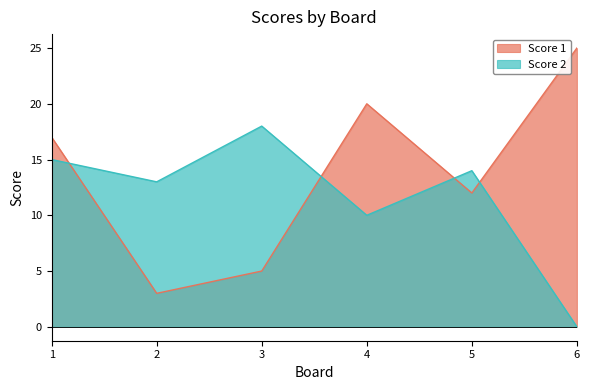

Reading right to left, list all the values displayed in this chart.

Score 1: 25	12	20	5	3	17
Score 2: 0	14	10	18	13	15